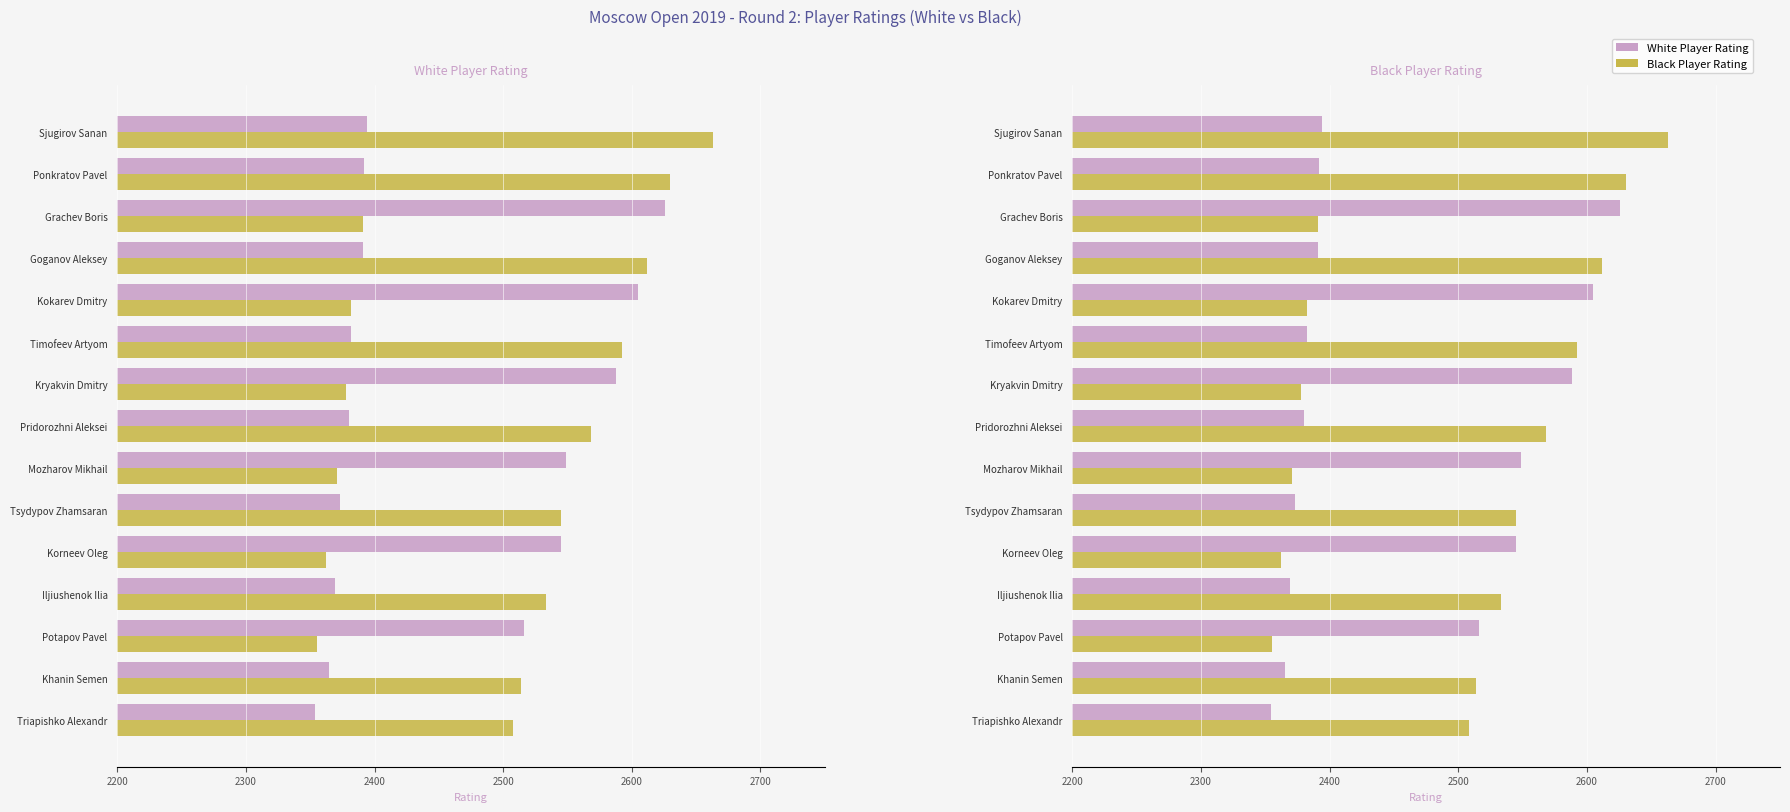

Which series has the widest spread of values?

Black Player Rating